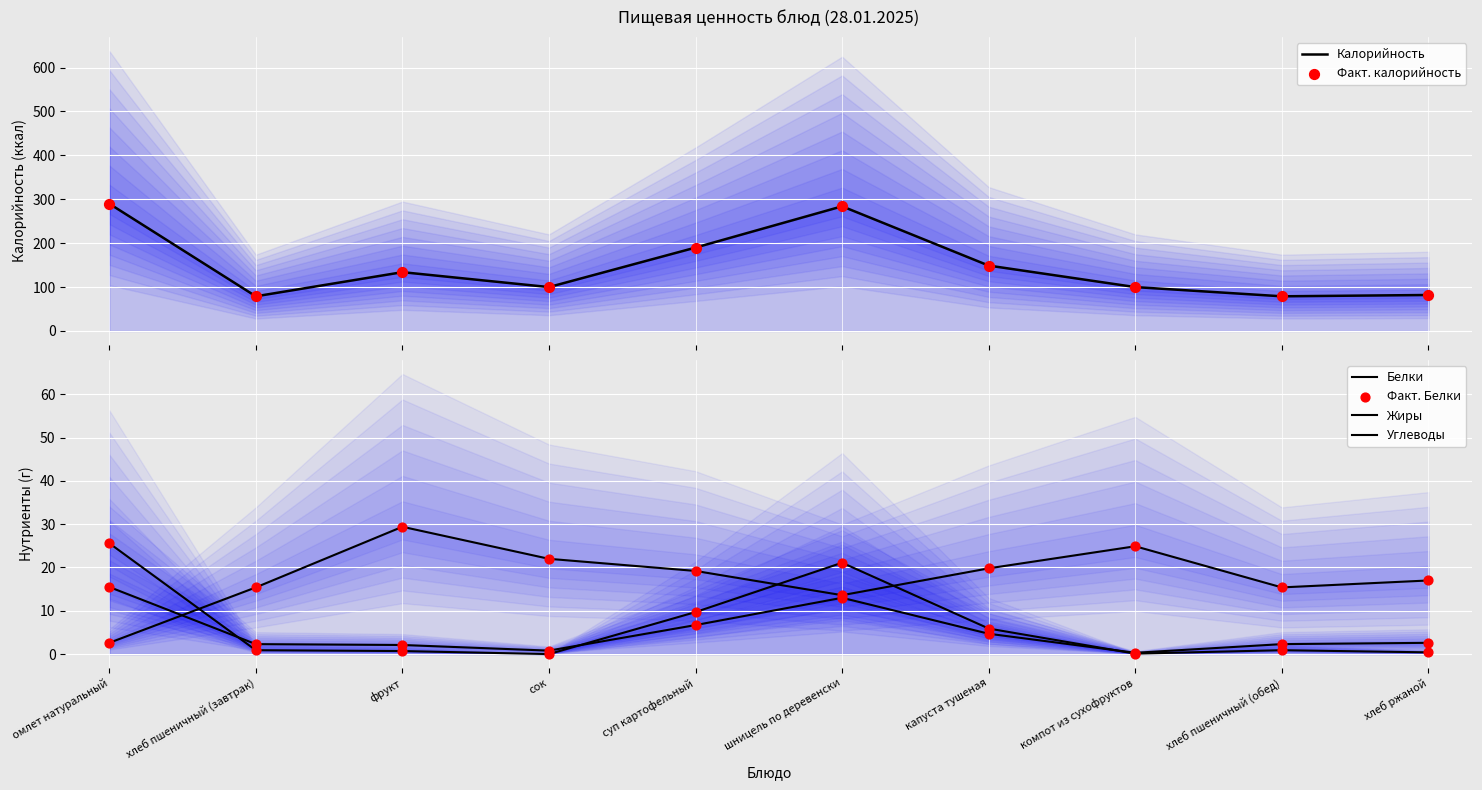

At how many categories does at least one series exceed 40?

10